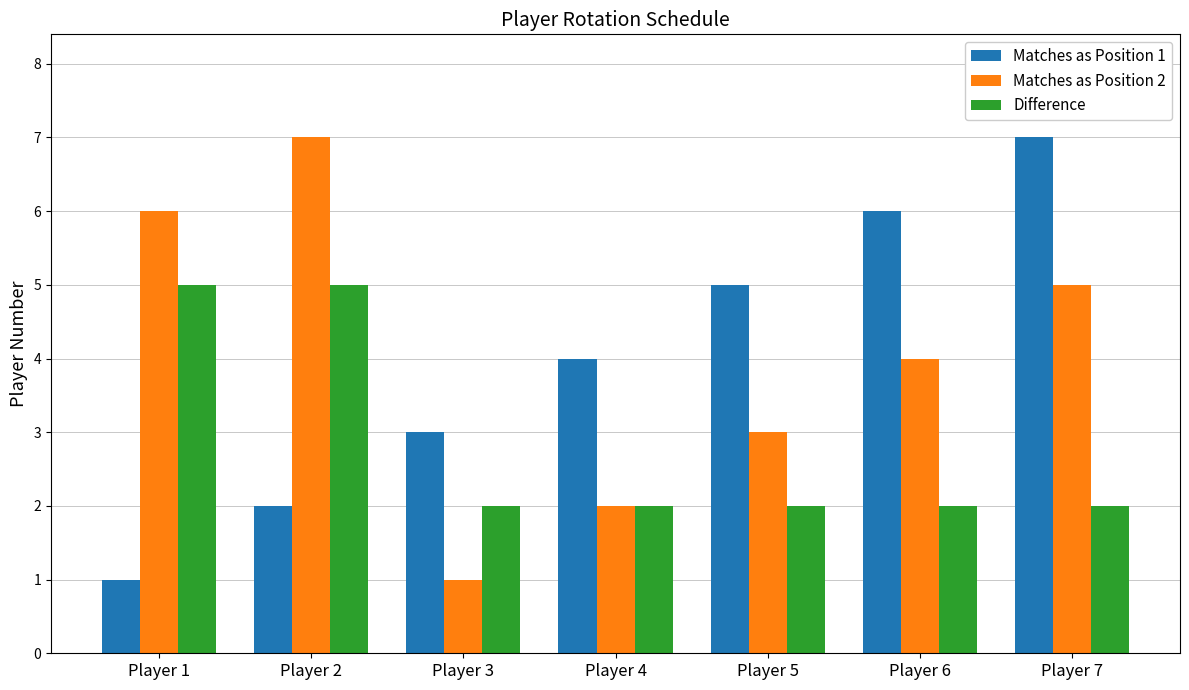

At how many categories does at least one series exceed 2?

7